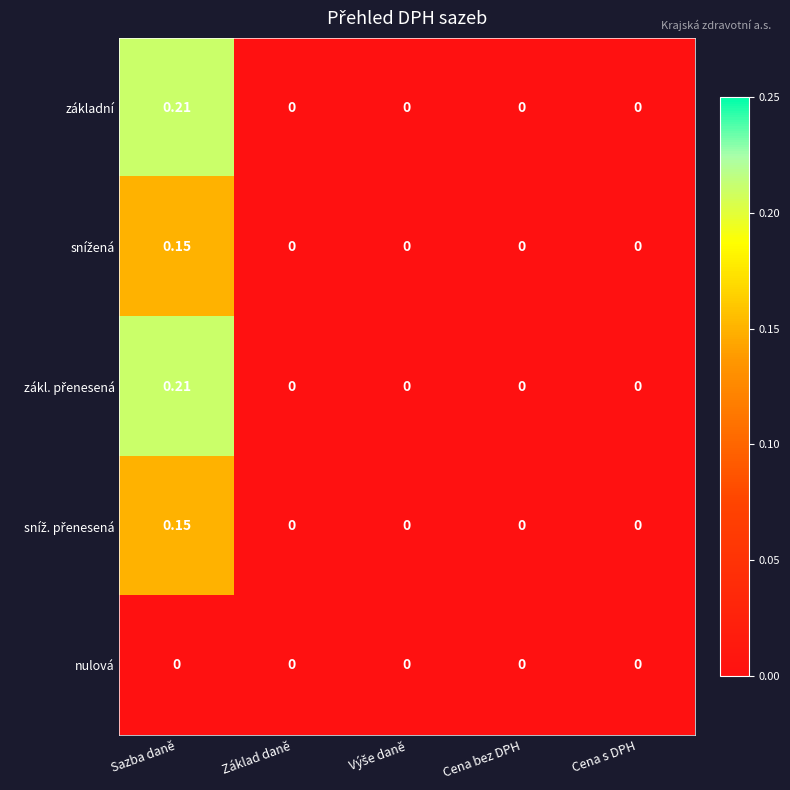

At which category is the sum across all series the highest?

Sazba daně